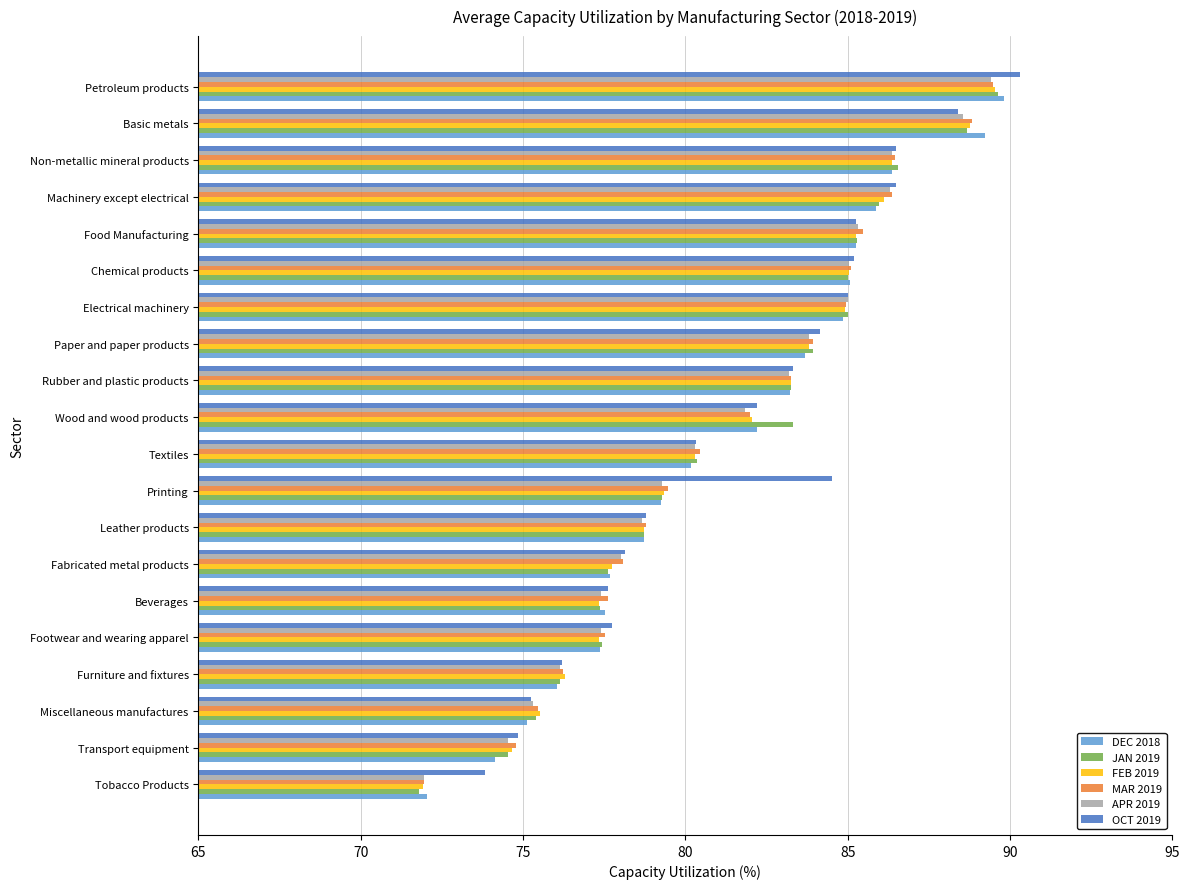

The value of APR 2019 at Furniture and fixtures is 120.1. True or false?

False